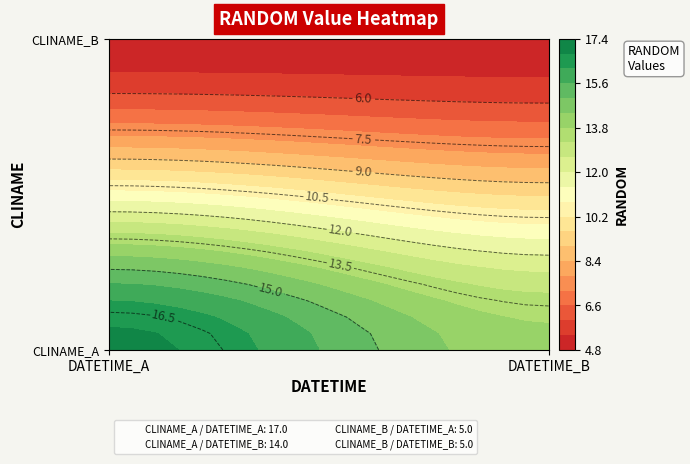

Reading right to left, extract all data points from this chart.

Row0: 14	17
Row1: 5	5